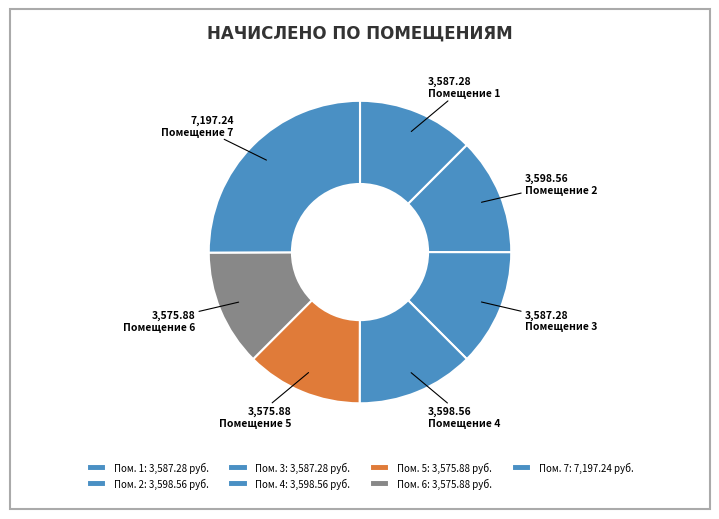

To the nearest percent, what is the difference between the largest and smallest slice percentages?

13%